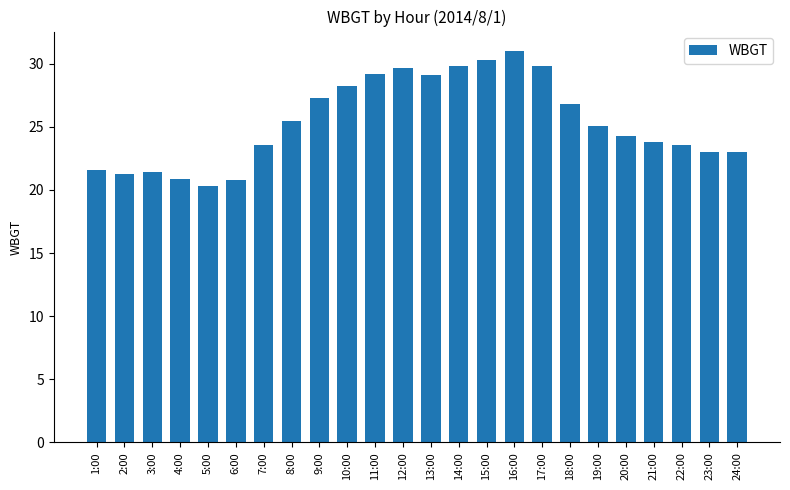

What is the difference between the values at 5:00 and 8:00?

5.2